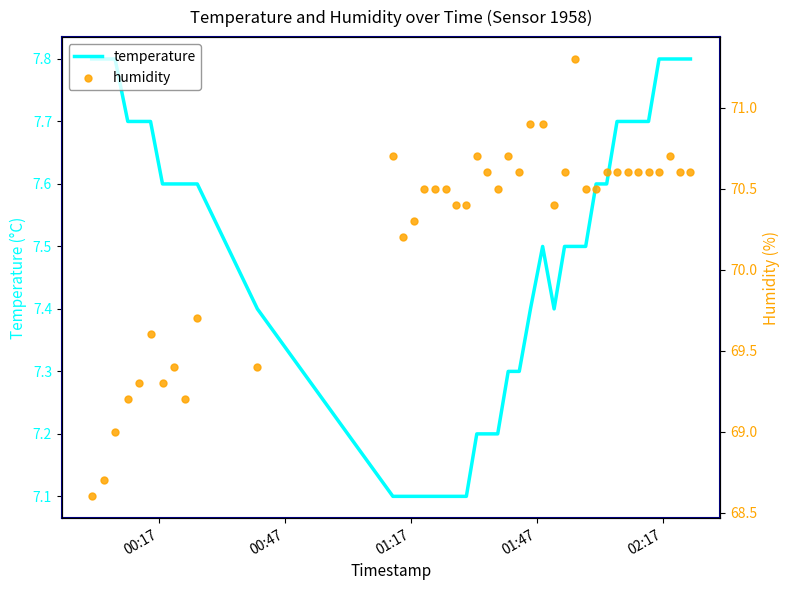

Which series has the widest spread of Y values?

humidity